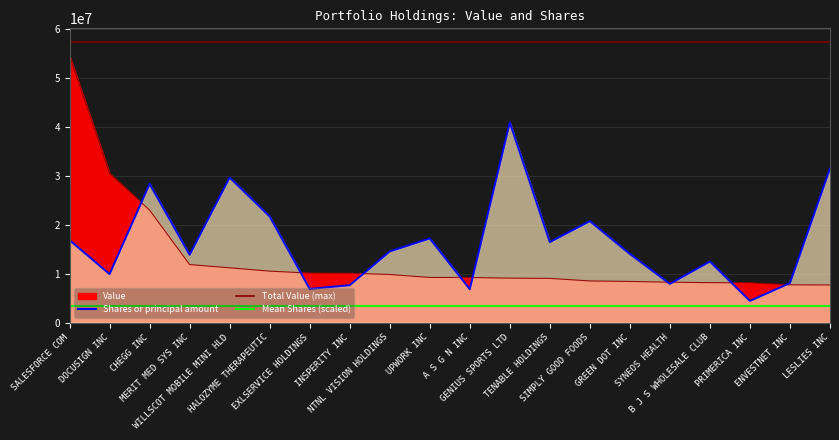

Rank the categories by Value value from highest to lowest.

SALESFORCE COM, DOCUSIGN INC, CHEGG INC, MERIT MED SYS INC, WILLSCOT MOBILE MINI HLD, HALOZYME THERAPEUTIC, EXLSERVICE HOLDINGS, INSPERITY INC, NTNL VISION HOLDINGS, UPWORK INC, A S G N INC, GENIUS SPORTS LTD, TENABLE HOLDINGS, SIMPLY GOOD FOODS, GREEN DOT INC, SYNEOS HEALTH, B J S WHOLESALE CLUB, PRIMERICA INC, ENVESTNET INC, LESLIES INC